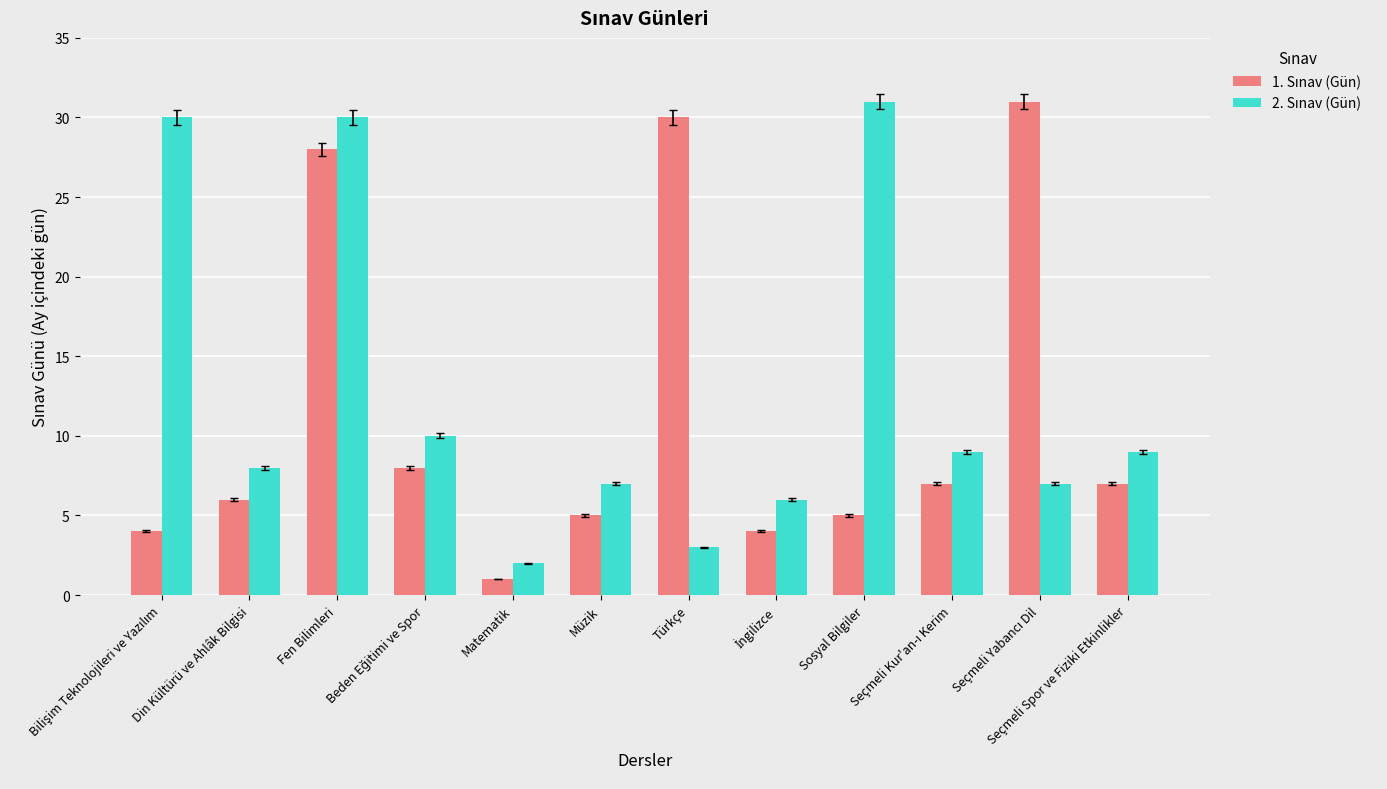

At which category is the sum across all series the highest?

Fen Bilimleri